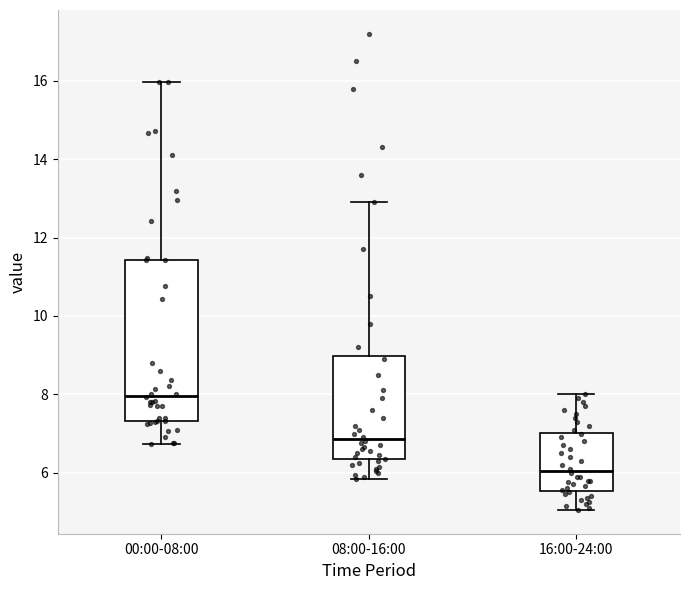

Which box has the highest median line?

00:00-08:00